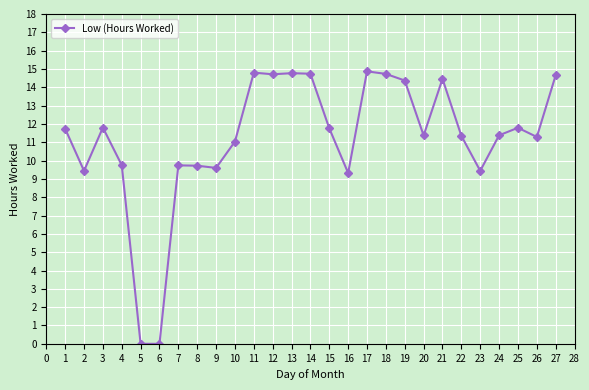

Read the value at 11.

14.8